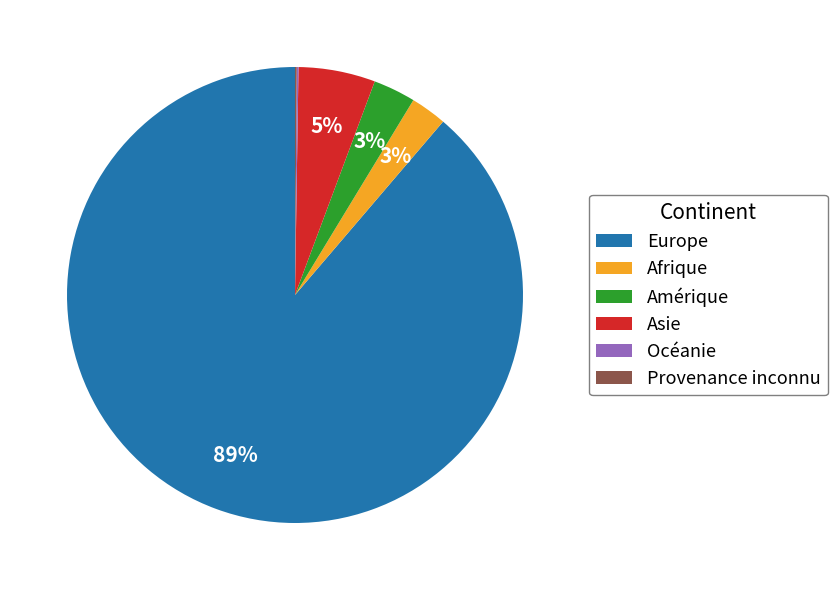

To the nearest percent, what percentage of the pie is Europe?

89%